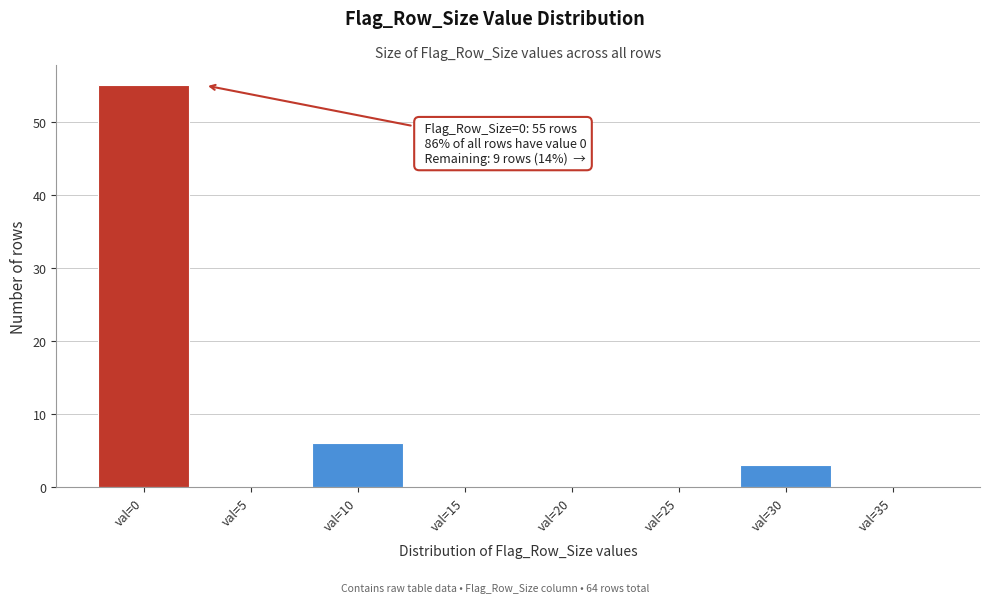

Reading right to left, extract all data points from this chart.

val=35=0	val=30=3	val=25=0	val=20=0	val=15=0	val=10=6	val=5=0	val=0=55